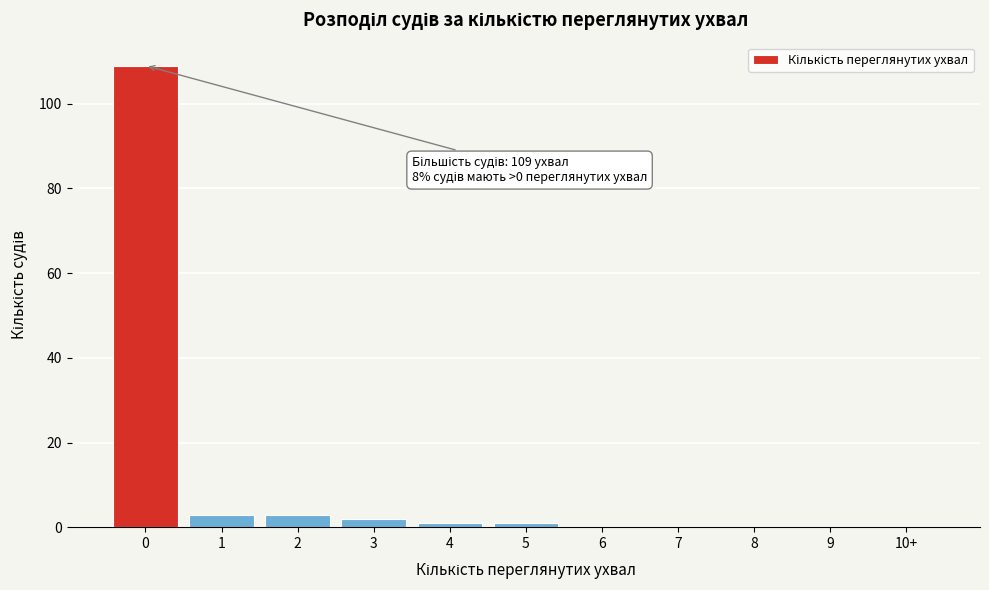

Reading left to right, list all the values displayed in this chart.

0=109	1=3	2=3	3=2	4=1	5=1	6=0	7=0	8=0	9=0	10+=0